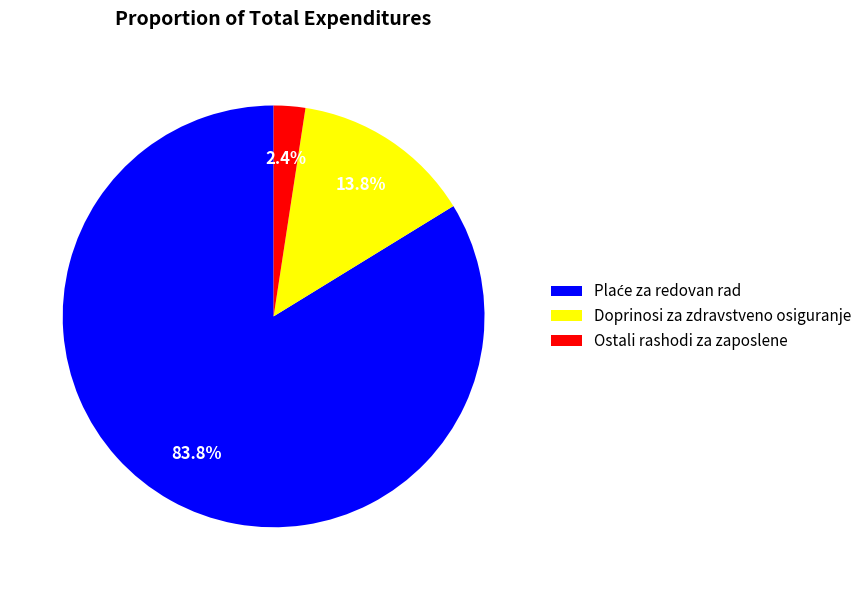

To the nearest percent, what is the difference between the largest and smallest slice percentages?

81%